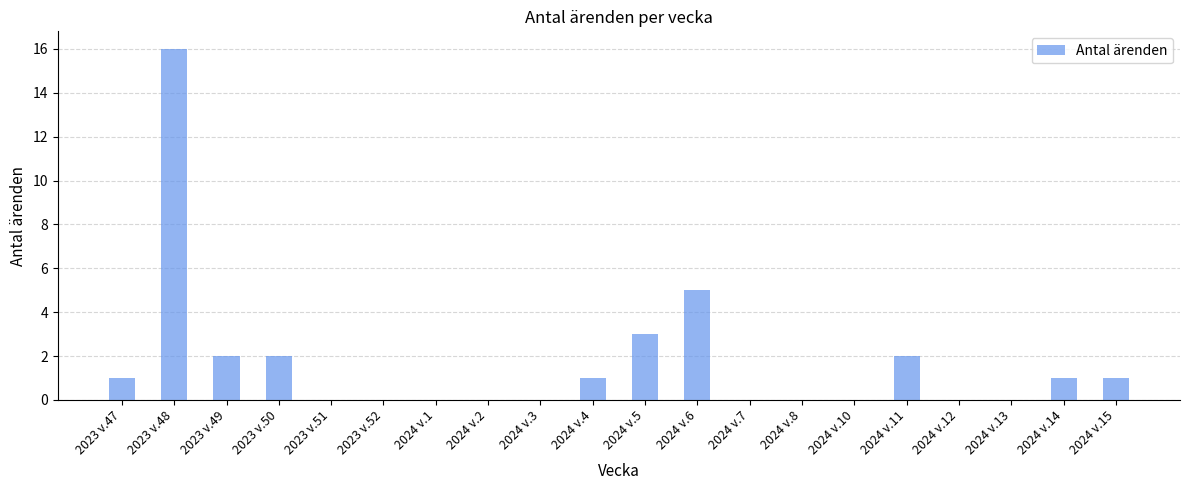

Does the chart contain stacked bars?

No